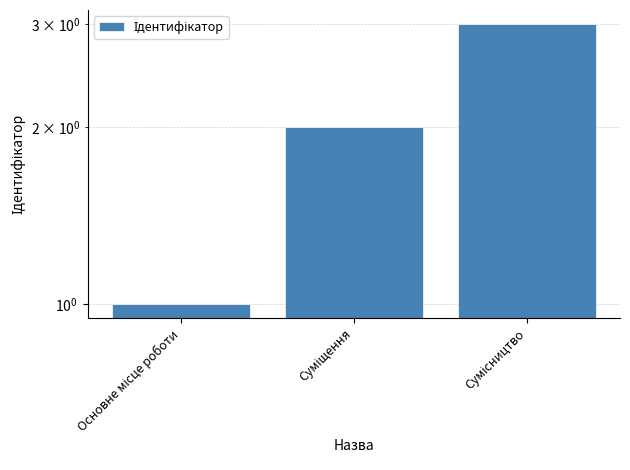

How many values are between 1 and 3?

3